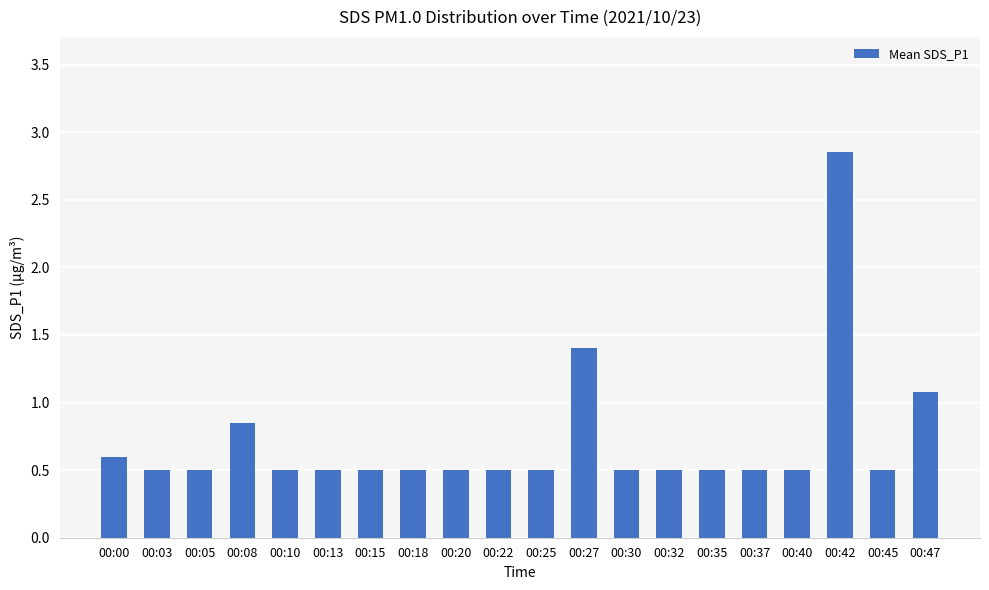

What is the approximate value at 00:00?

0.6